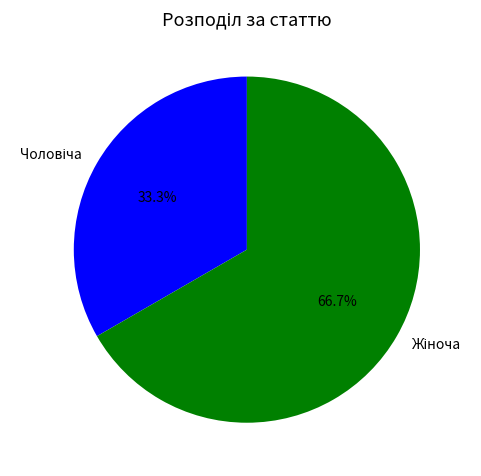

How many slices are in this pie chart?

2